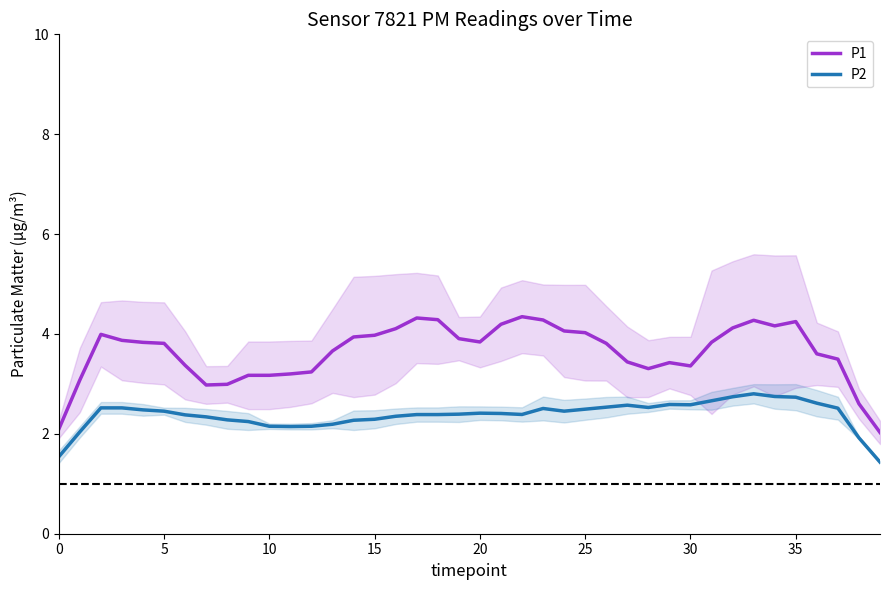

What is the sum of the P1 values at 14 and 35?

8.2